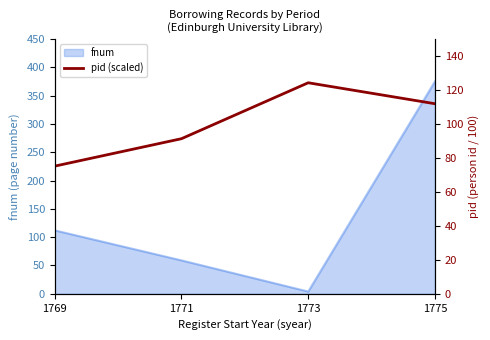

What is the difference between the maximum and second lowest values?

32.9